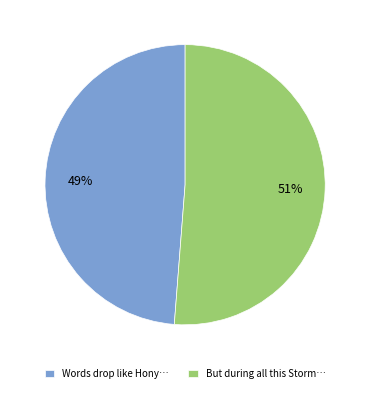

To the nearest percent, what is the difference between the largest and smallest slice percentages?

2%